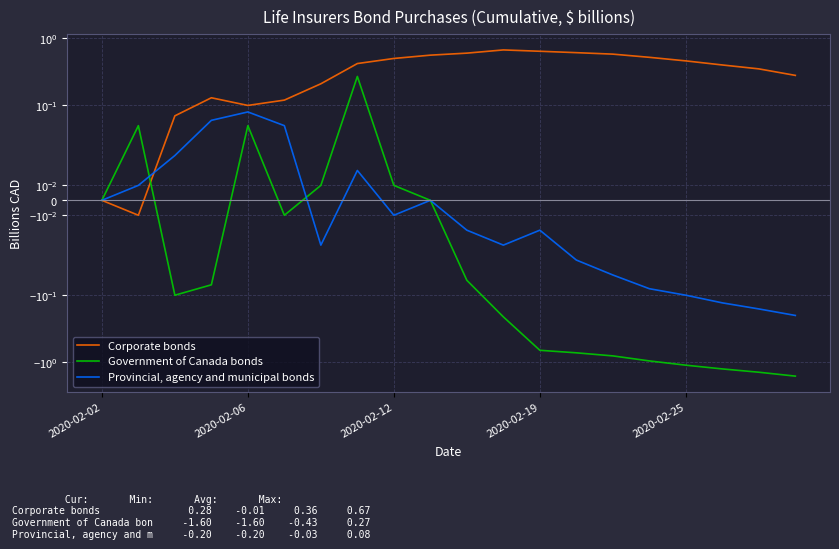

The Government of Canada bonds series shows 1.0 at 2020-02-02. True or false?

False